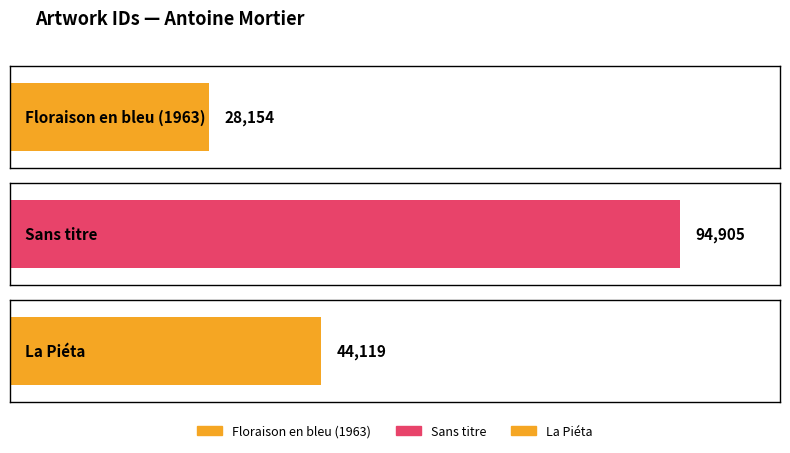

Which has a higher value, Sans titre or Floraison en bleu (1963)?

Sans titre